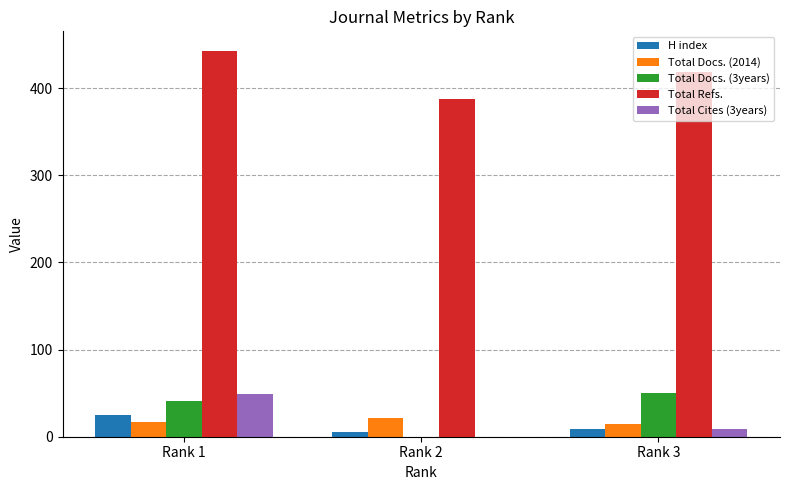

Reading right to left, transcribe all the data shown in this chart.

H index: Rank 3=9	Rank 2=5	Rank 1=25
Total Docs. (2014): Rank 3=15	Rank 2=21	Rank 1=17
Total Docs. (3years): Rank 3=50	Rank 2=0	Rank 1=41
Total Refs.: Rank 3=418	Rank 2=388	Rank 1=443
Total Cites (3years): Rank 3=9	Rank 2=0	Rank 1=49